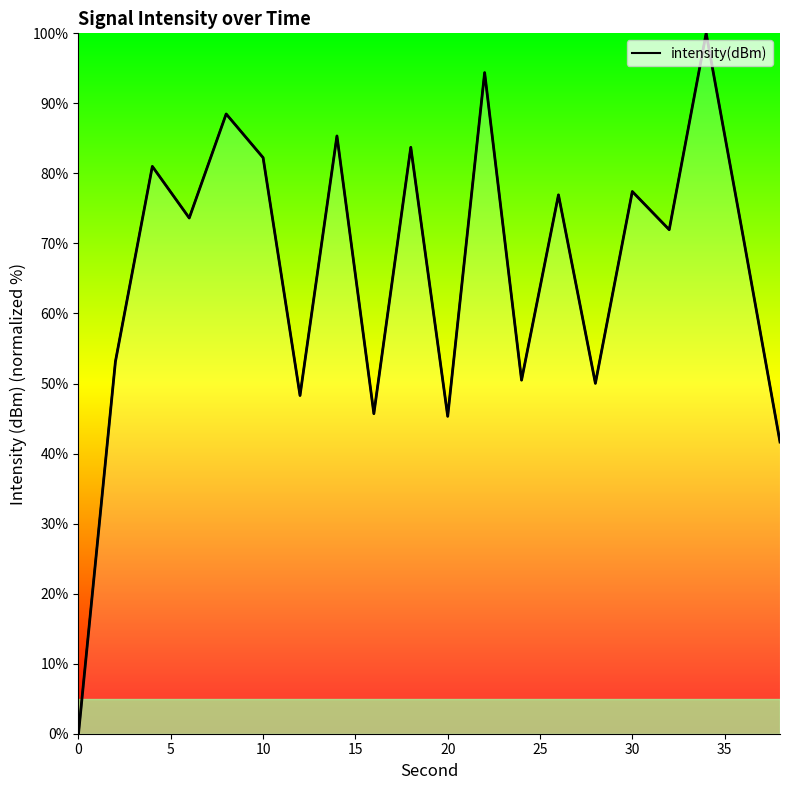

What is the difference between the maximum and minimum values?

100.0